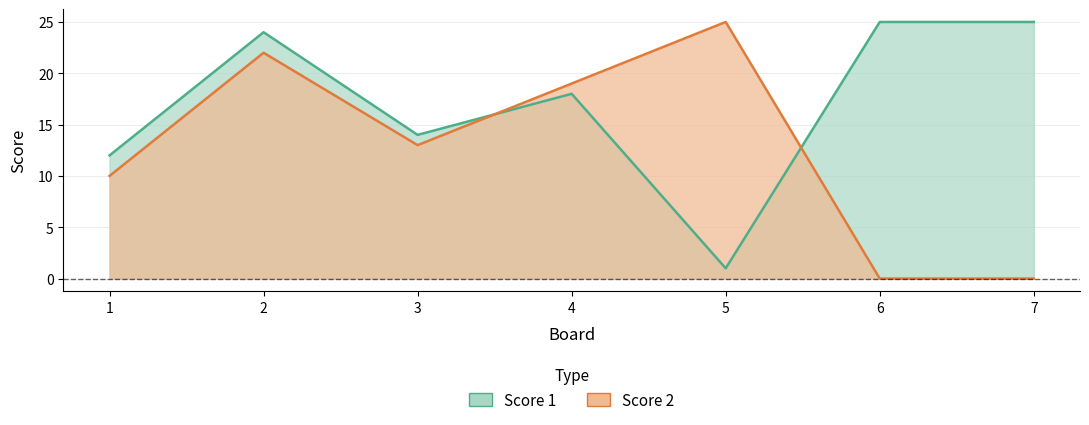

What is the approximate value of Score 1 at 6?

25